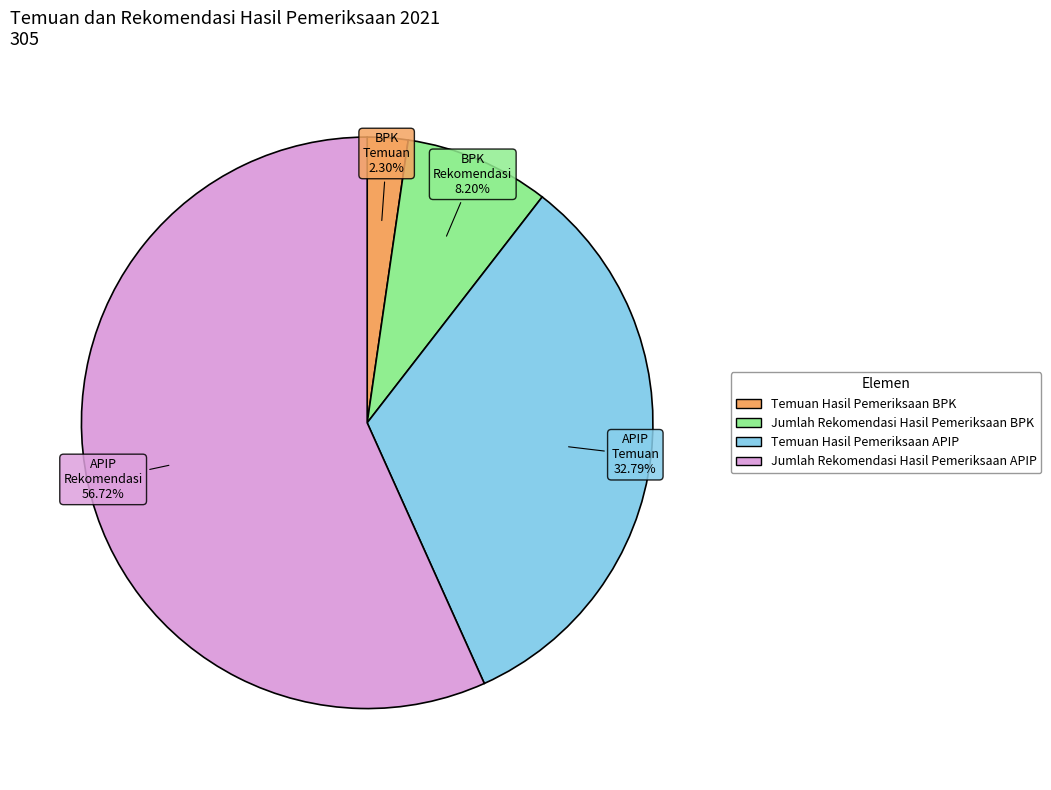

What is the ratio of the value at Temuan Hasil Pemeriksaan BPK to the value at Jumlah Rekomendasi Hasil Pemeriksaan BPK?

0.3